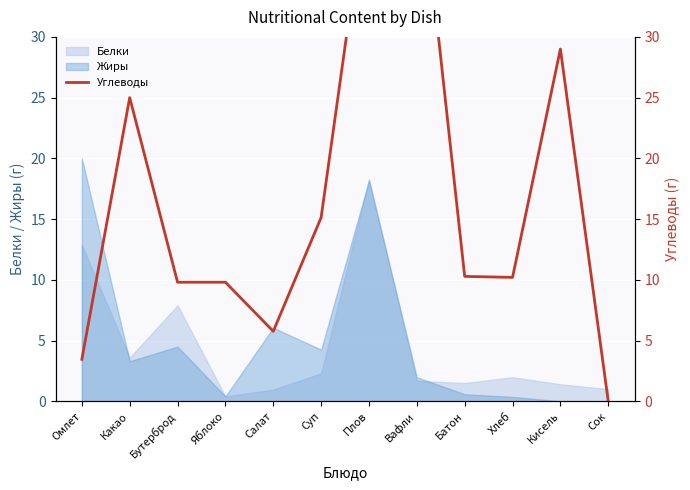

How many lines are shown in the chart?

1